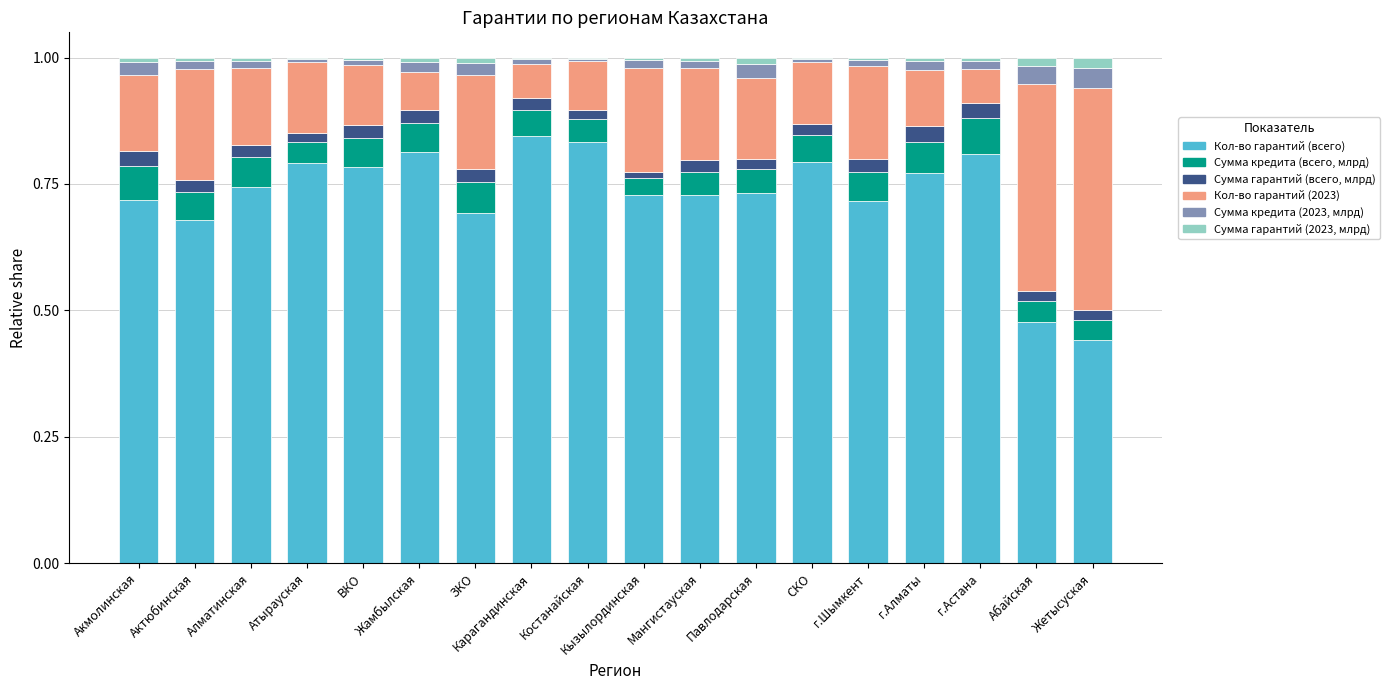

Is it true that Кол-во гарантий (всего) equals 0.8 at Костанайская?

True